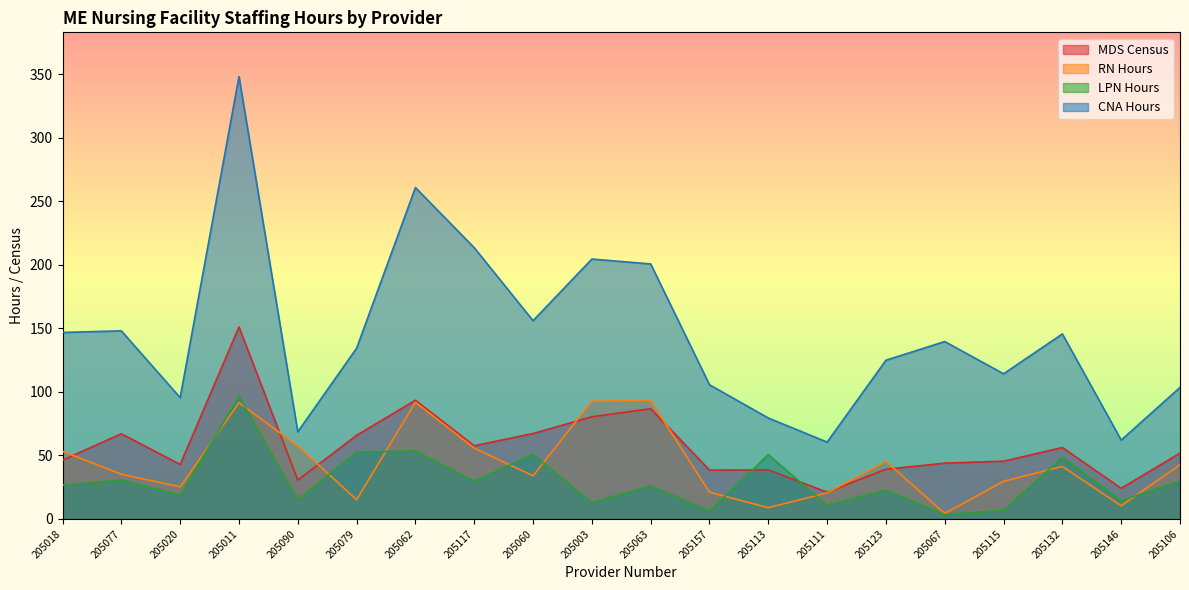

List the labels in order of CNA Hours value, smallest first.

205111, 205146, 205090, 205113, 205020, 205106, 205157, 205115, 205123, 205079, 205067, 205132, 205018, 205077, 205060, 205063, 205003, 205117, 205062, 205011